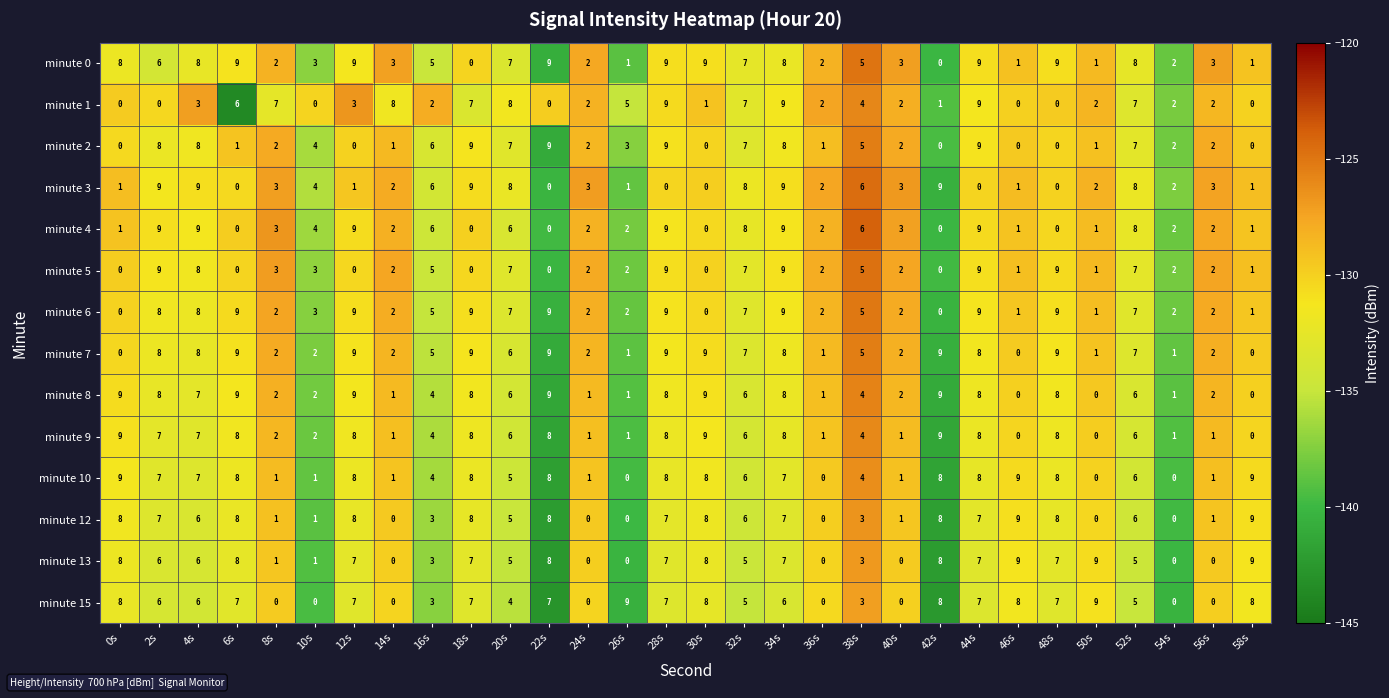

What is the spread (max minus min) of values at 38s?

3